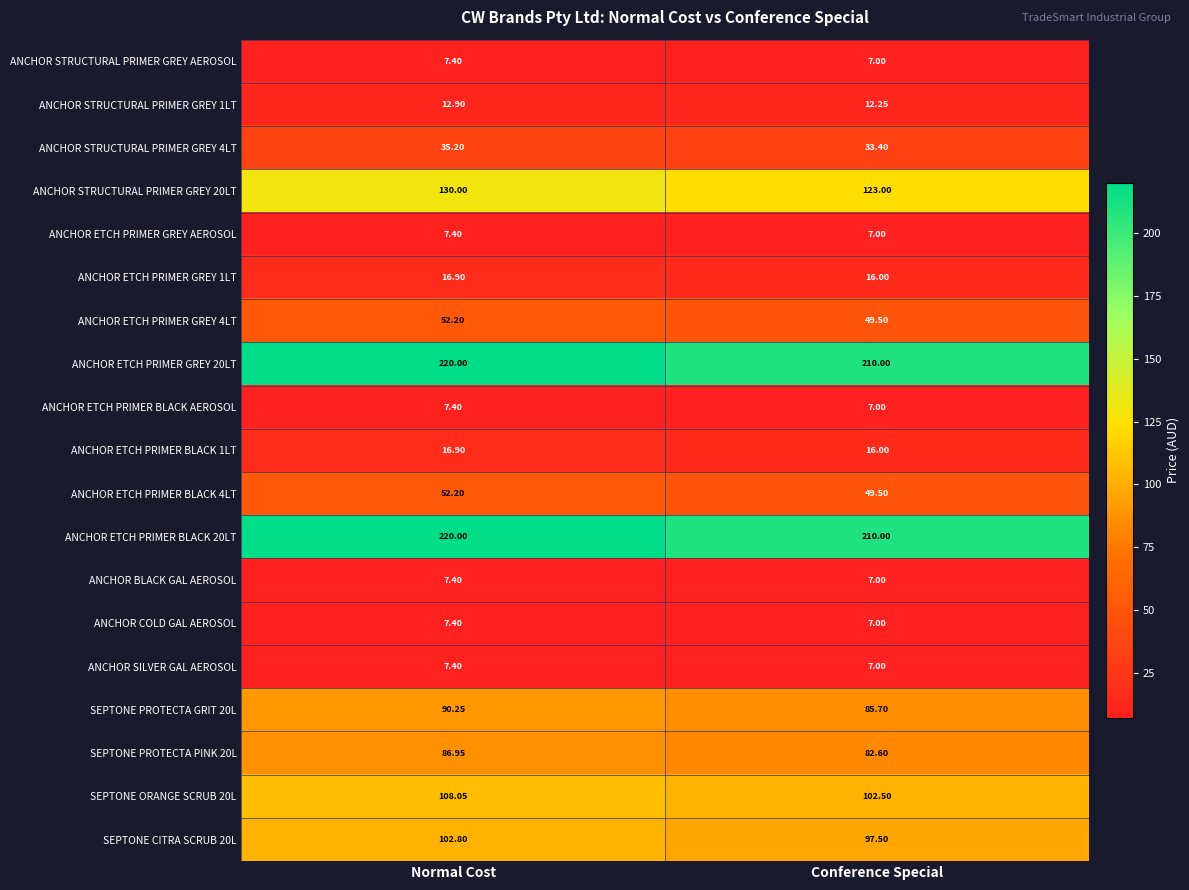

At which category is the sum across all series the highest?

Normal Cost